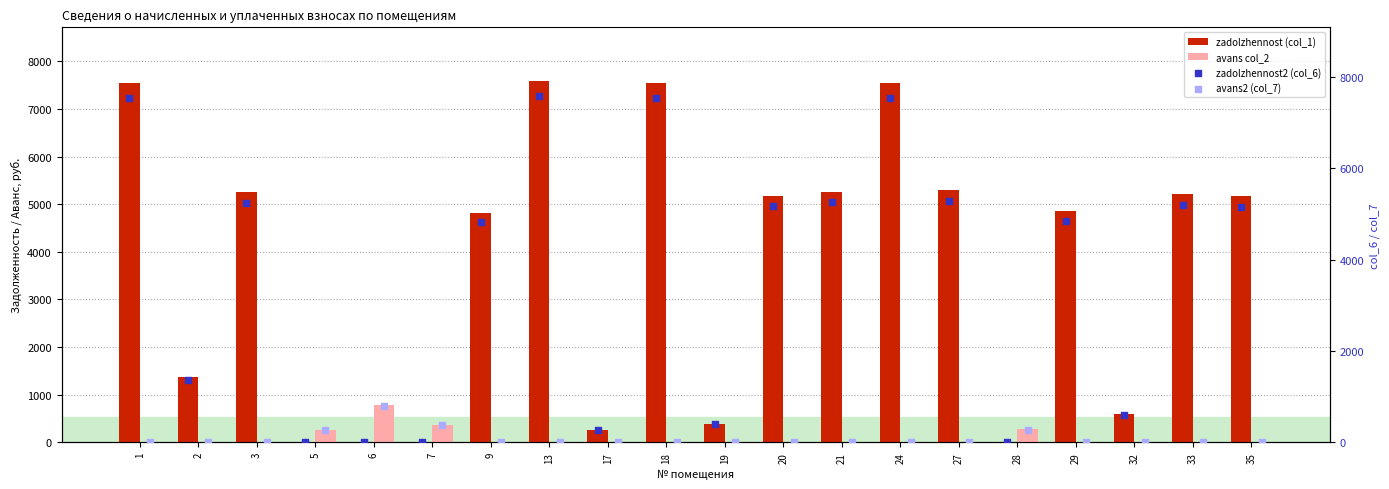

What is the total value across all series at 1?

15096.7